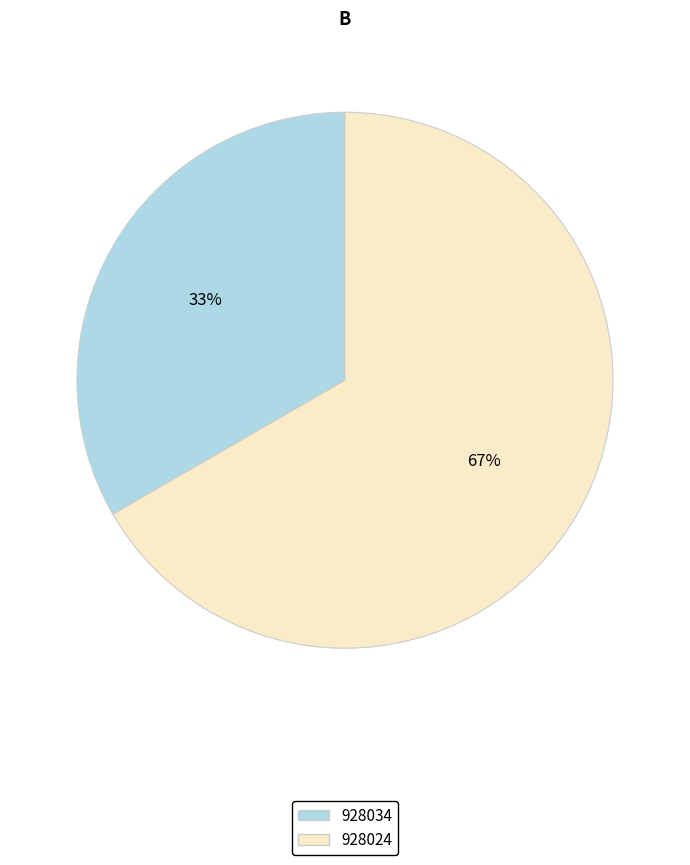

Which slice is the largest?

928024